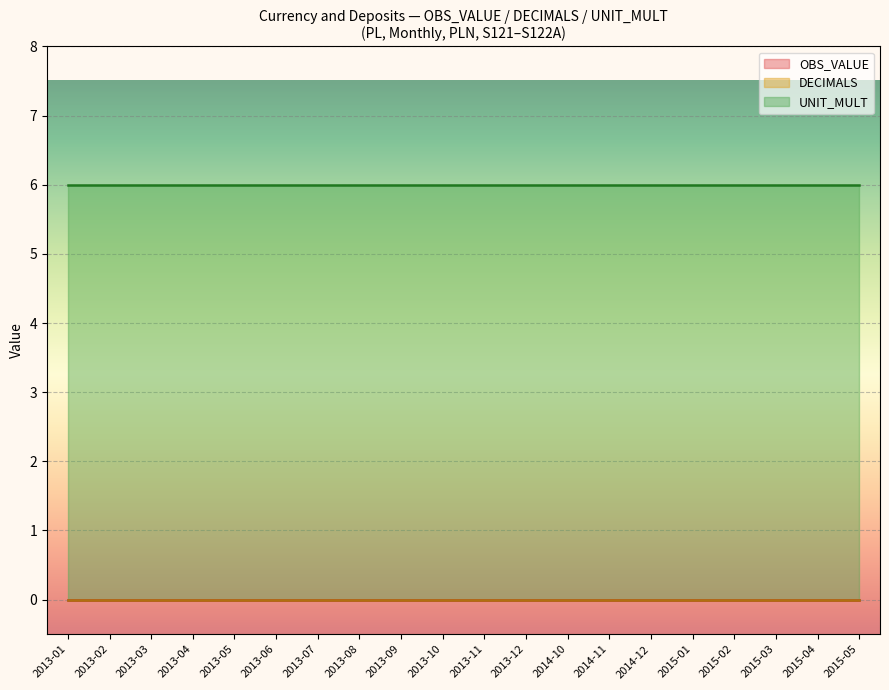

True or false: UNIT_MULT and OBS_VALUE intersect in this chart.

False